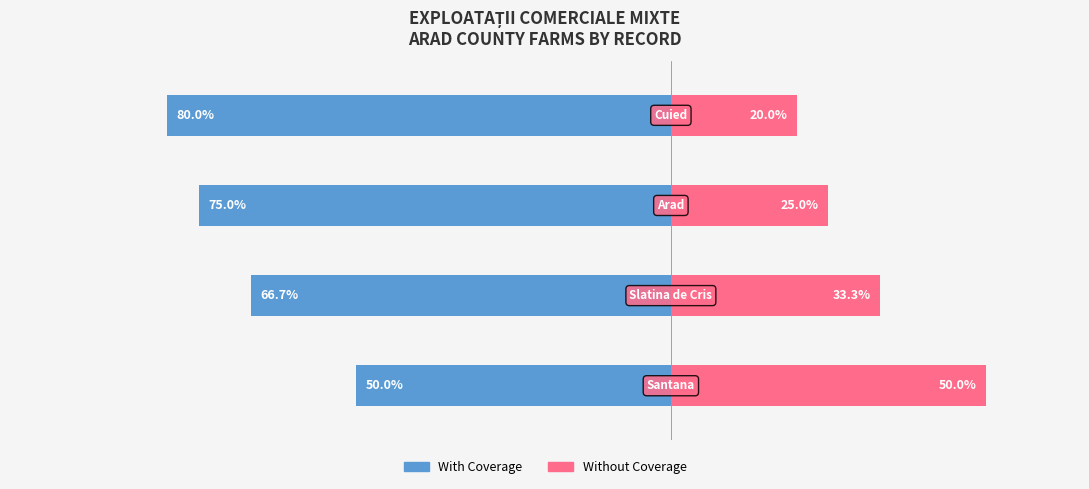

What is the value of the Without Coverage bar at the 2nd from the left?

33.3